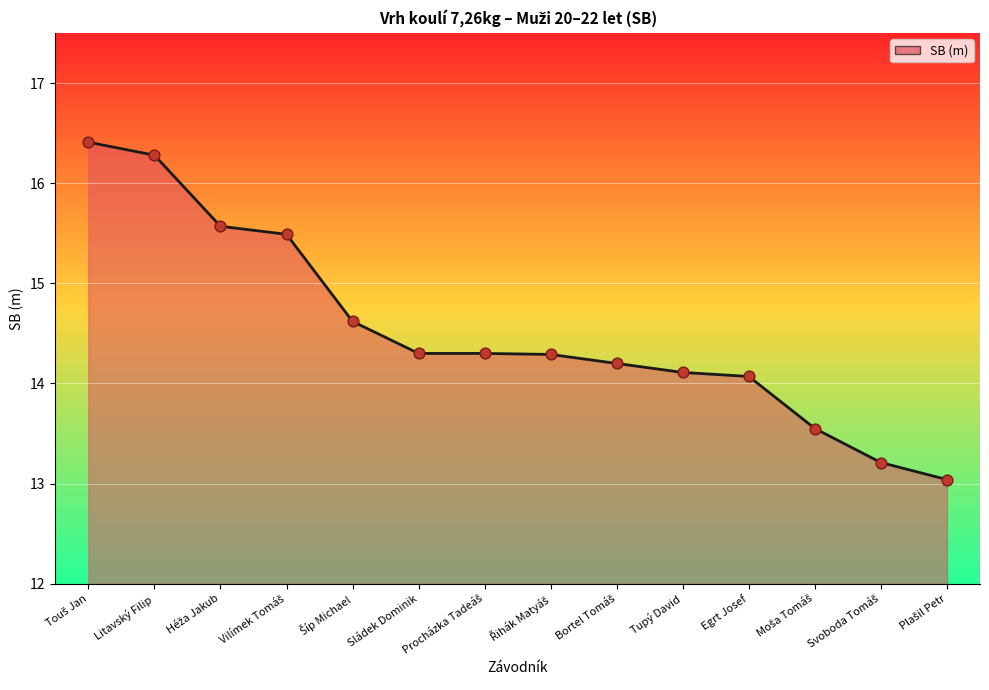

The chart shows a value of 25.5 at Sládek Dominik. True or false?

False